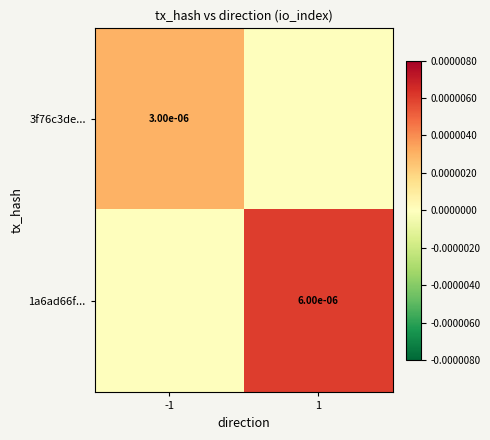

Is the value of 1a6ad66f... at 1 greater than the value of 3f76c3de... at -1?

Yes